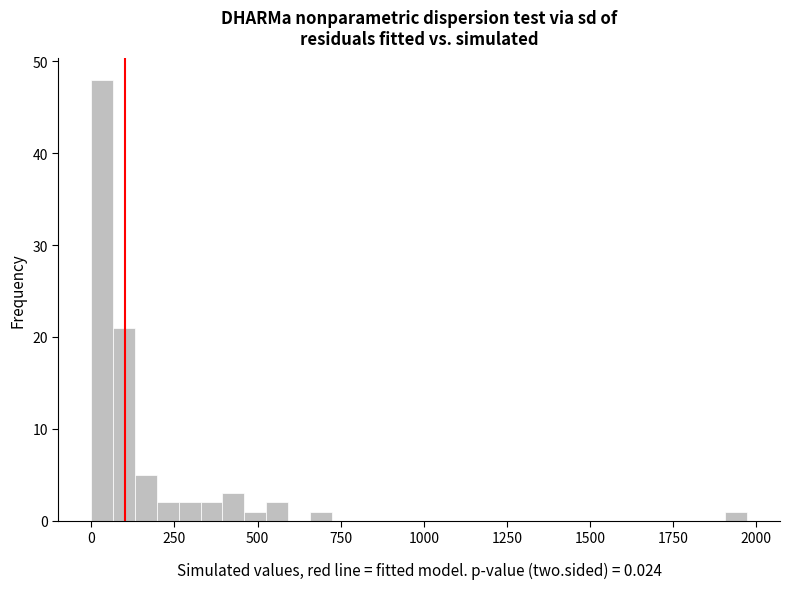

Around what value on the x-axis is the tallest bar? Give the approximate position of its centre, as read against the axis.

50